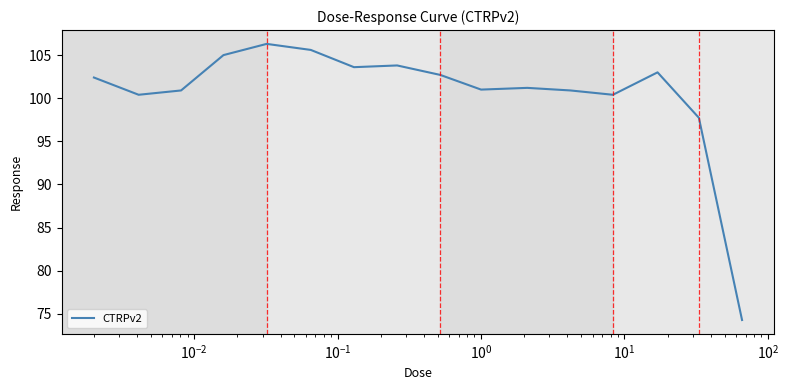

What is the average value?

100.6